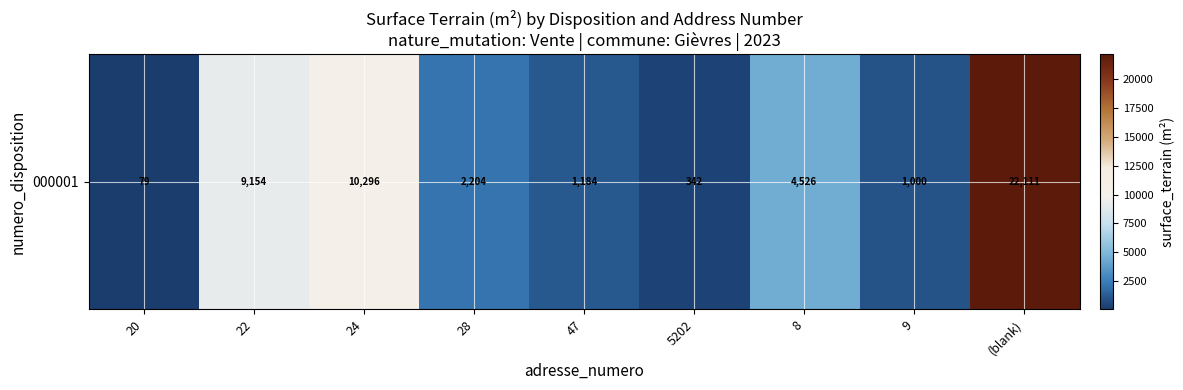

At which label does the data first exceed 2204?

22